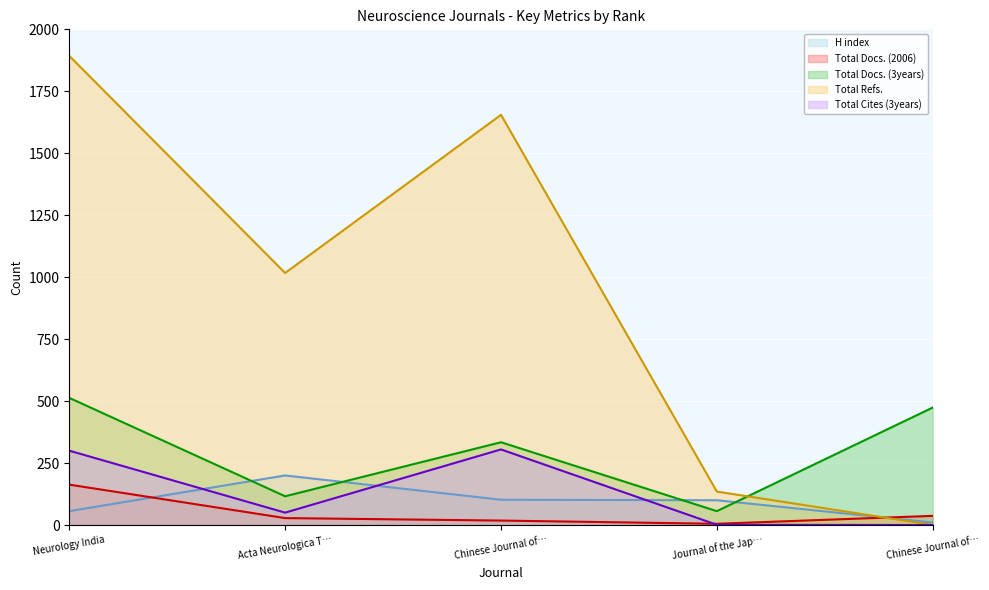

What are all the series names shown in the legend?

H index, Total Docs. (2006), Total Docs. (3years), Total Refs., Total Cites (3years)